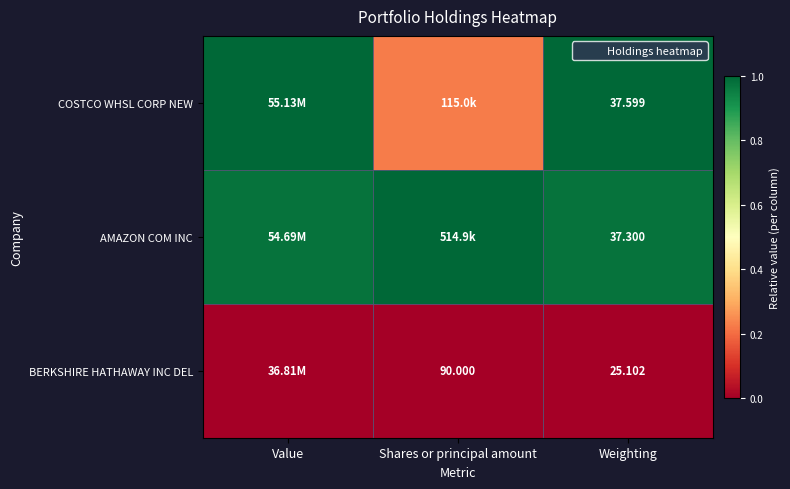

Is the value of COSTCO WHSL CORP NEW at Weighting greater than the value of BERKSHIRE HATHAWAY INC DEL at Value?

Yes